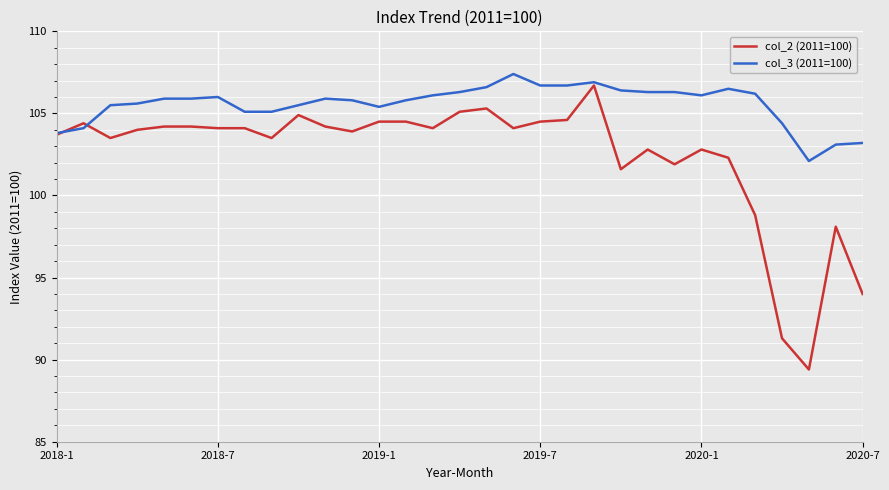

What is the greatest value displayed?

107.4